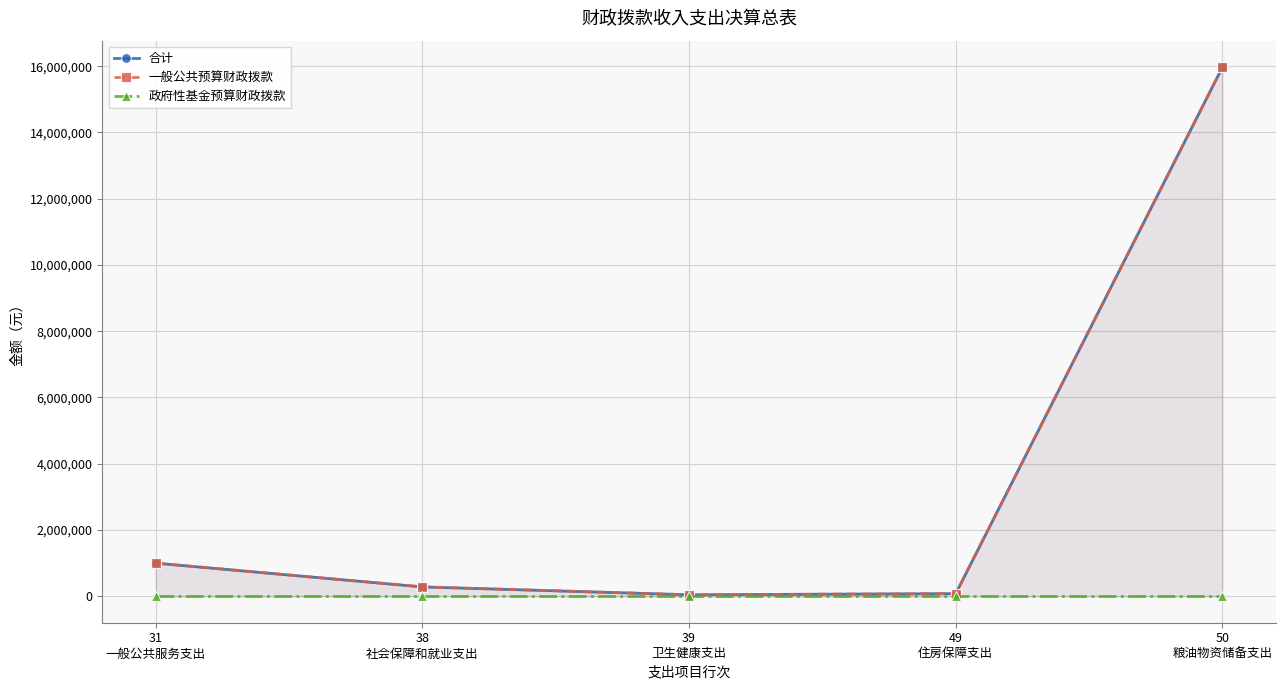

What is the label of the 1st point from the left?

31
一般公共服务支出